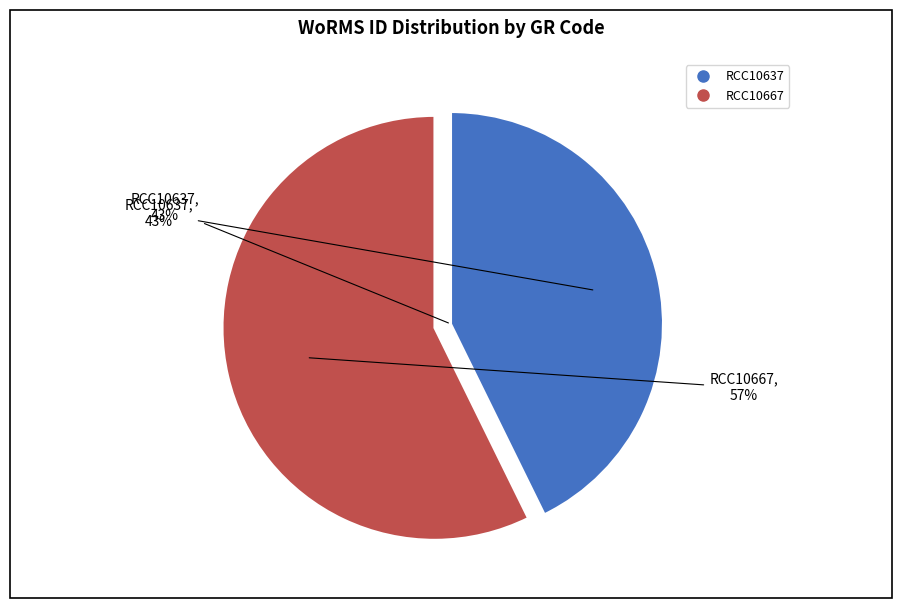

Is the sum of RCC10637 and RCC10667 greater than half?

Yes